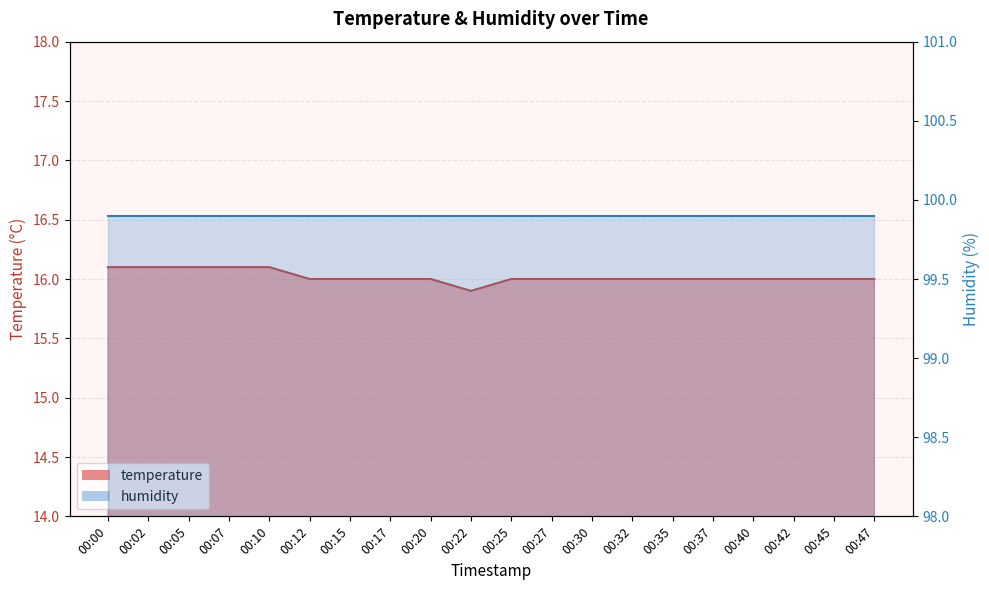

What is the average value?

16.0